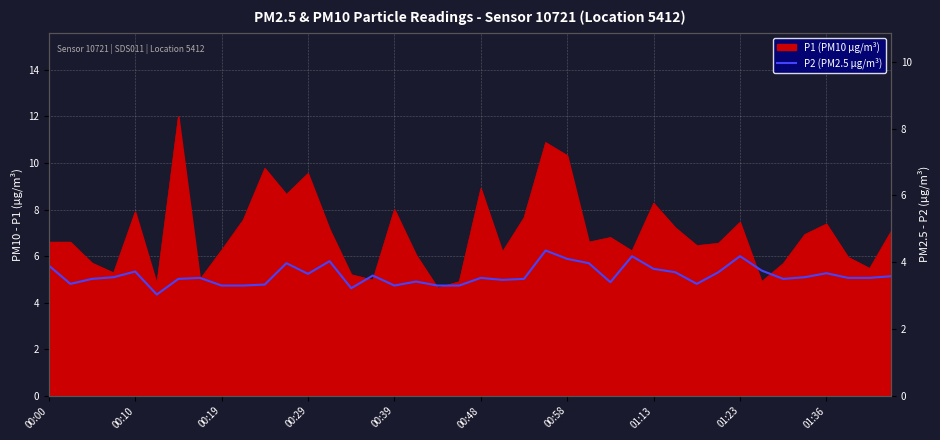

What is the sum of all values?

144.1